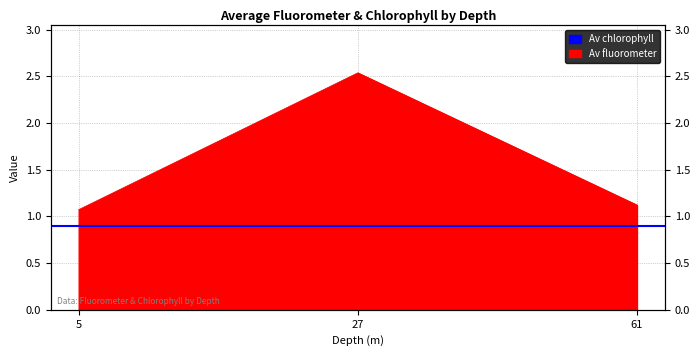

What is the ratio of the value at 5 to the value at 61?

1.0